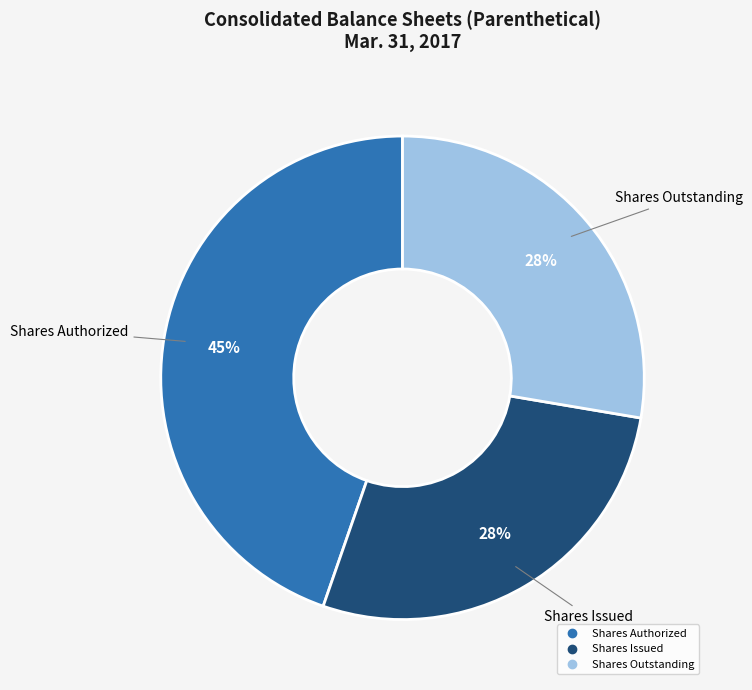

Is there a majority slice in this chart?

No